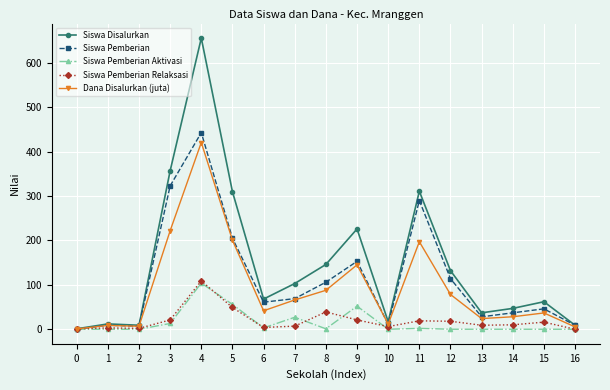

Between 5 and 9, which series saw the biggest shift?

Siswa Disalurkan